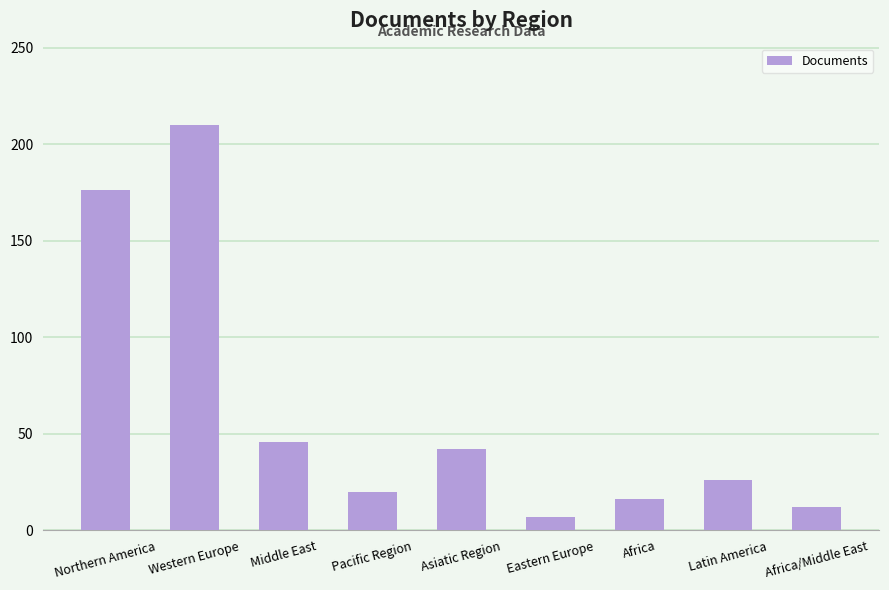

What position from the right is Eastern Europe?

4